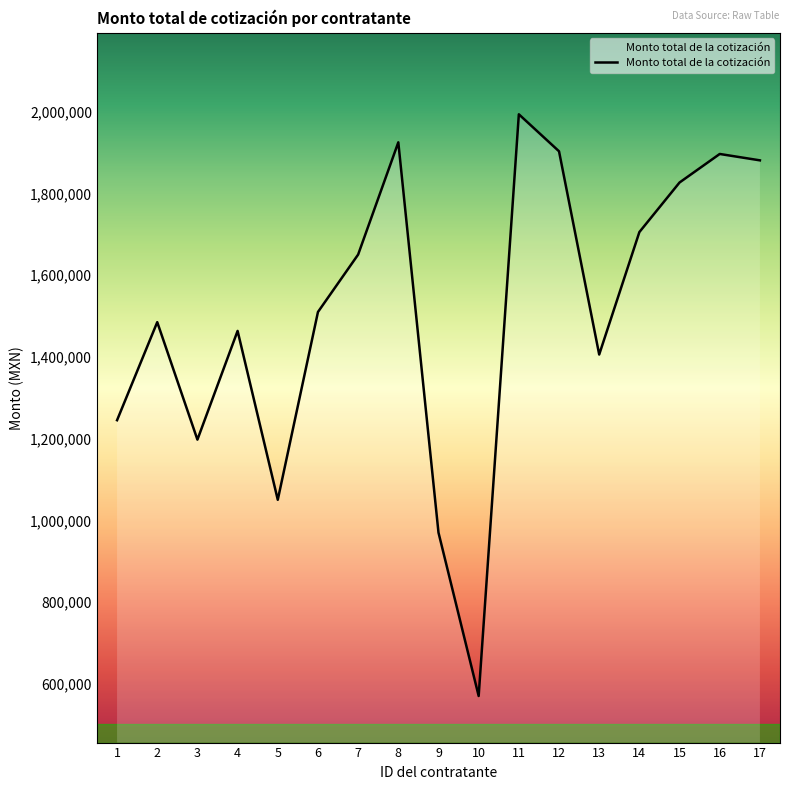

At which category does the chart reach its minimum across all series?

10